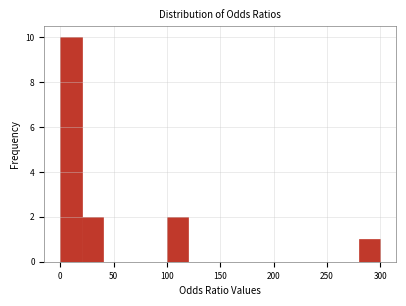

Read against the x-axis, roughly where is the centre of the tallest bar?

10